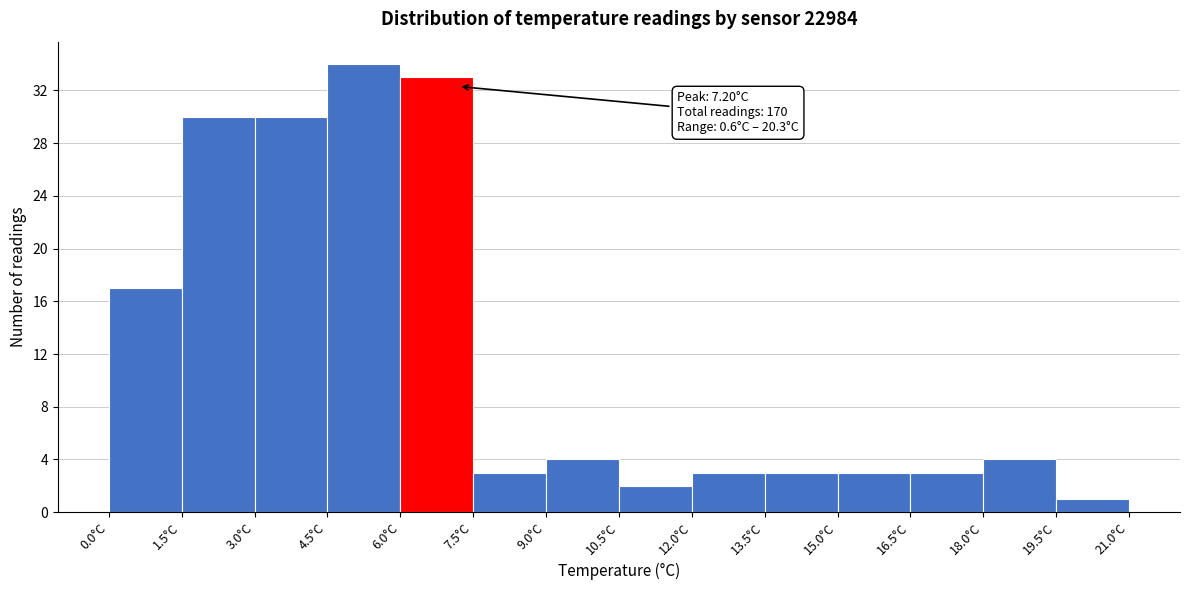

Which range on the x-axis has the tallest bar?

4.5 to 6.0